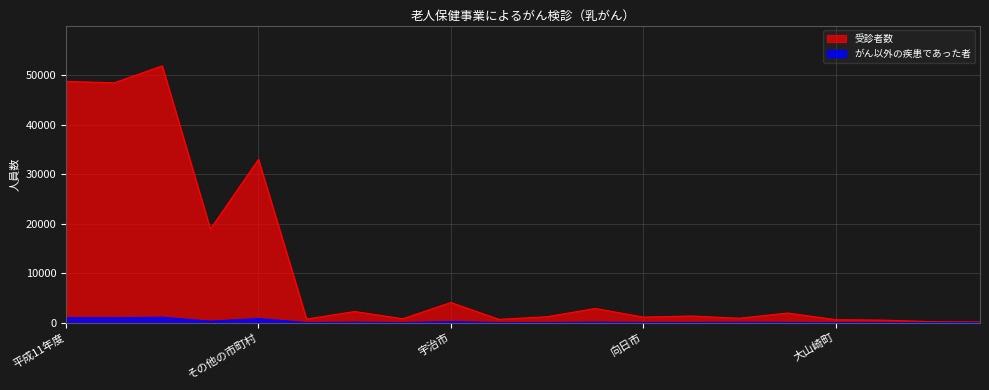

List the series in order of their overall mean, highest first.

受診者数, がん以外の疾患であった者